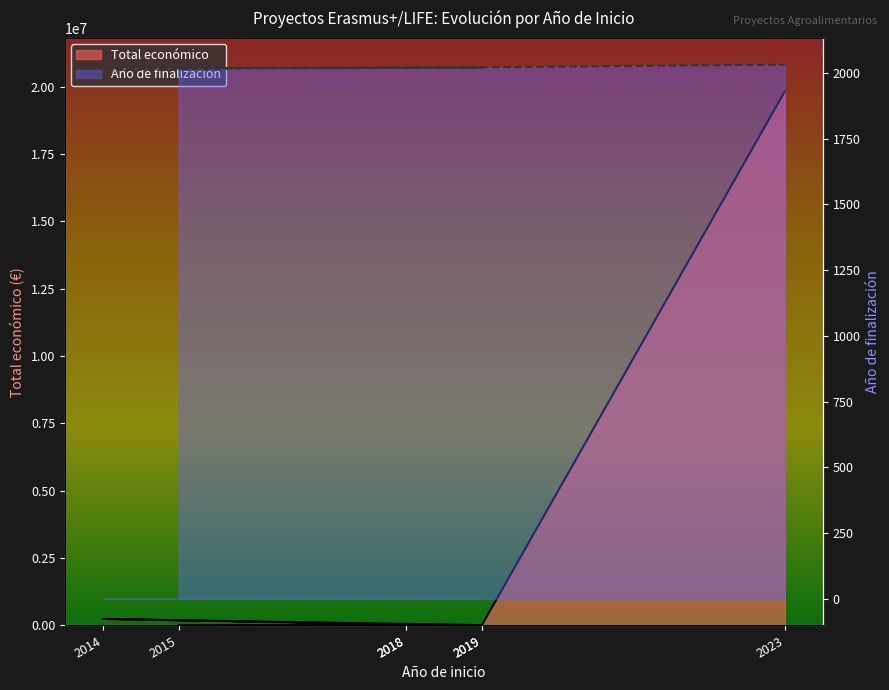

What is the lowest value of the Total económico series?

2791.1